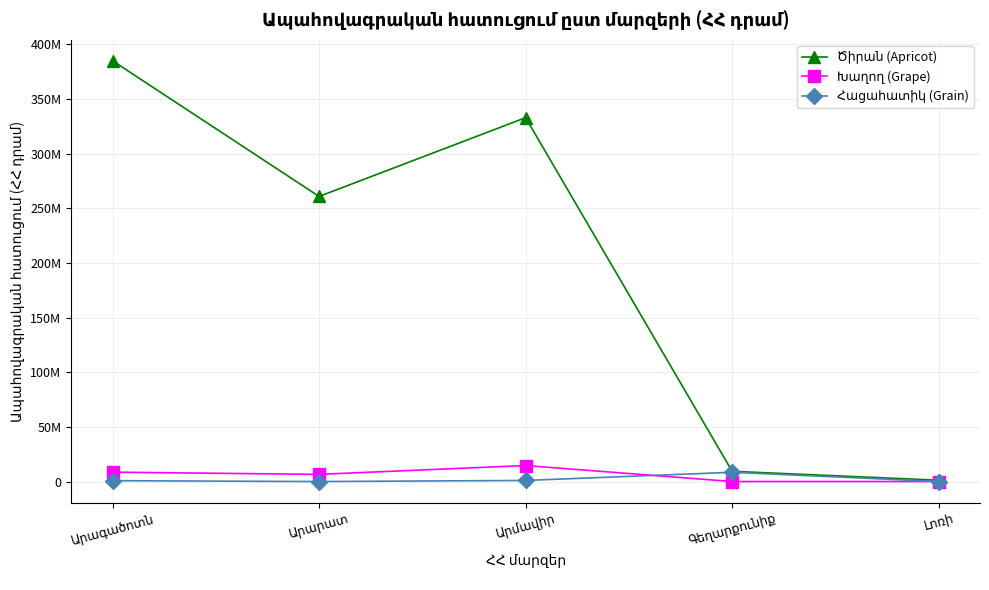

Is the value of Խաղող (Grape) at Արմավիր greater than the value of Հացահատիկ (Grain) at Արմավիր?

Yes